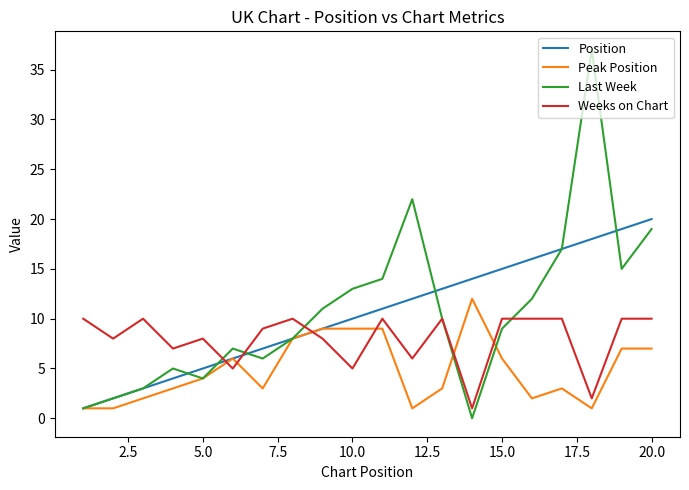

Which series has the largest range (max minus min)?

Last Week